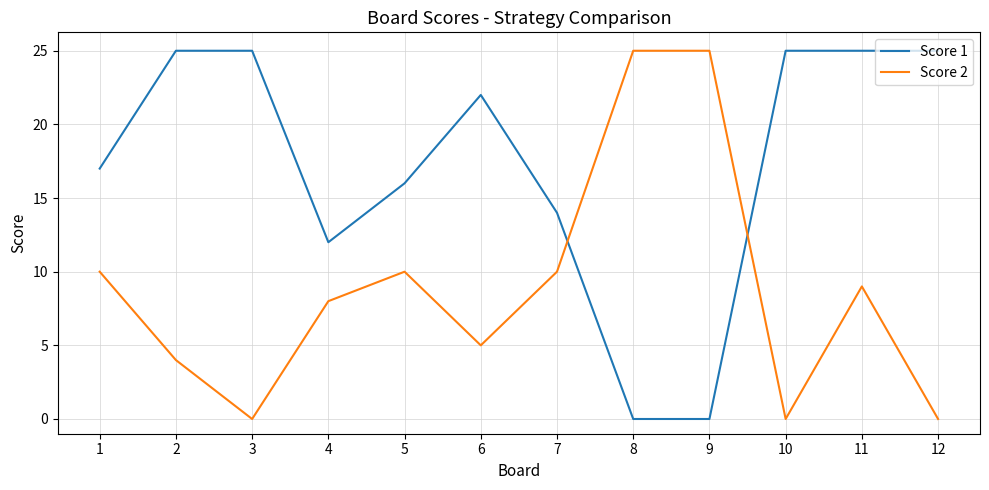

Is it true that Score 1 equals 16 at 5?

True